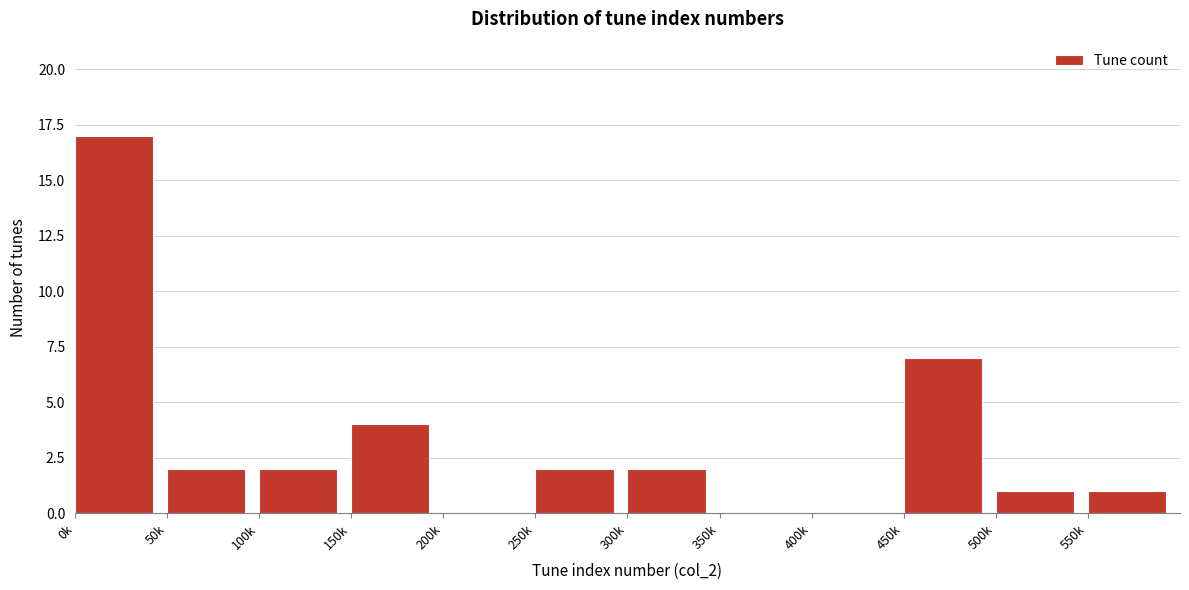

Reading left to right, extract all data points from this chart.

0k=17	50k=2	100k=2	150k=4	200k=0	250k=2	300k=2	350k=0	400k=0	450k=7	500k=1	550k=1